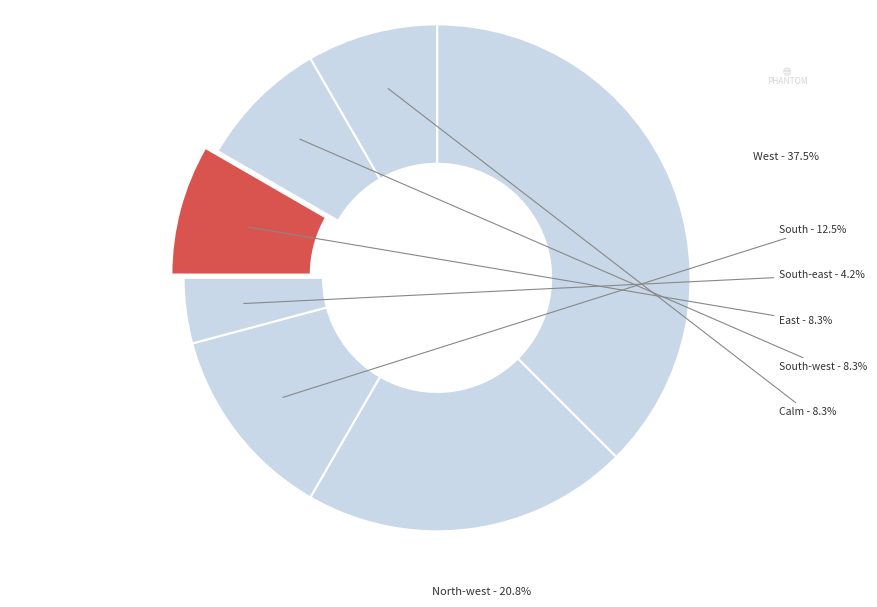

Is it true that Calm is 3% of the pie?

False